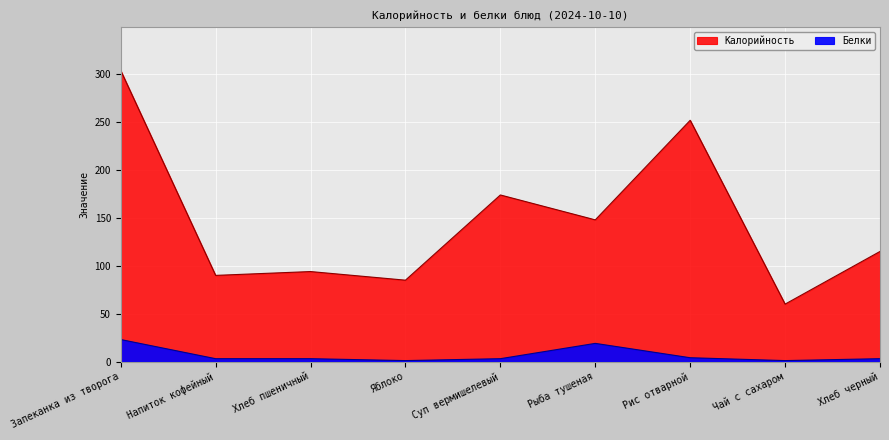

Count the number of categories in the chart.

9